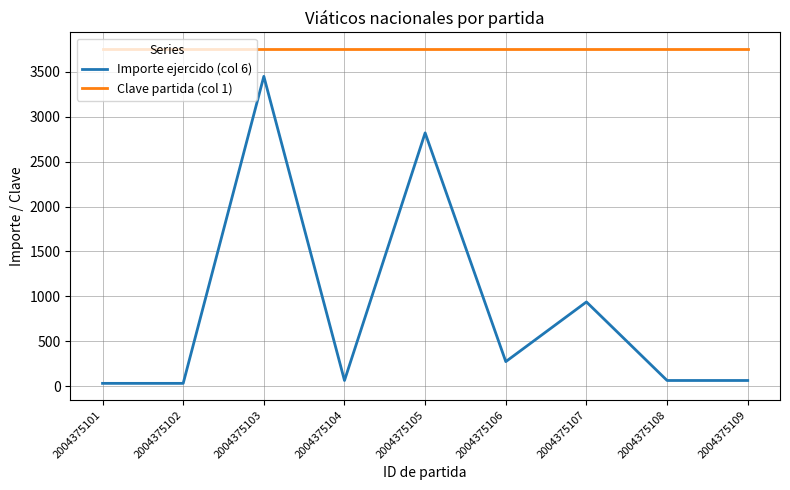

What is the spread (max minus min) of values at 2004375101?

3719.0